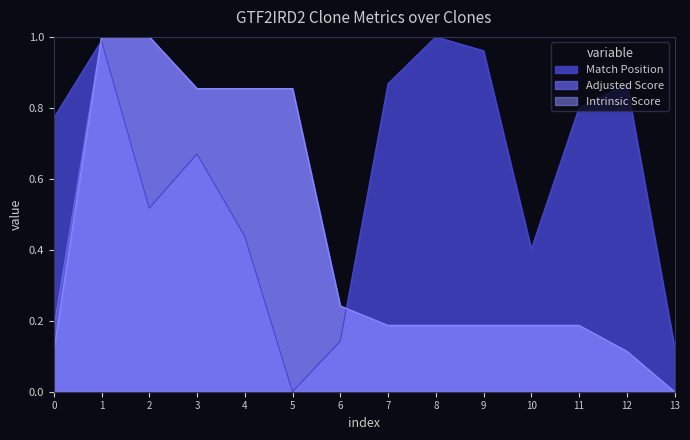

At which category is the sum across all series the highest?

1